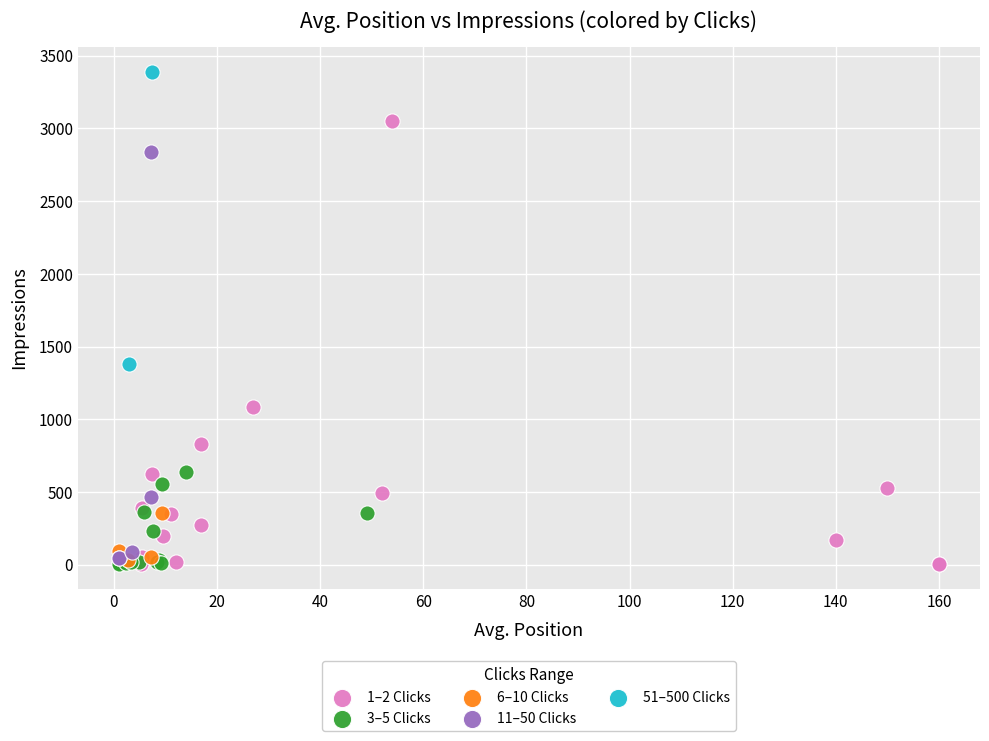

Which series has the widest spread of Y values?

1–2 Clicks